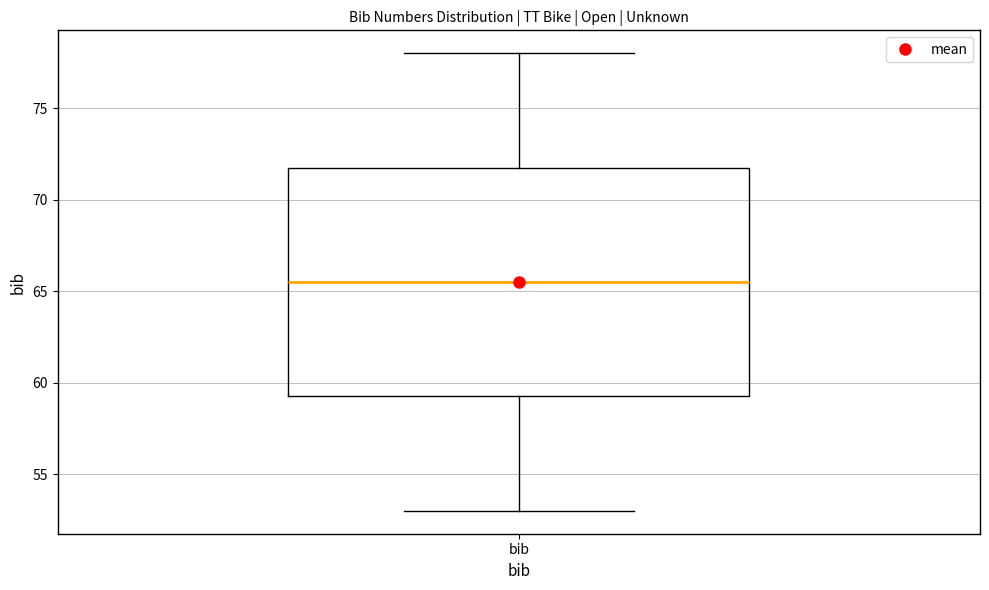

Transcribe this box plot: give where the median line is, the range the box spans, and where the two whiskers end, as read against the y-axis. The values are not printed on the chart, so give them approximately, as read against the axis.

median 65.5, box 59.5 to 72.0, whiskers 53.0 to 78.0